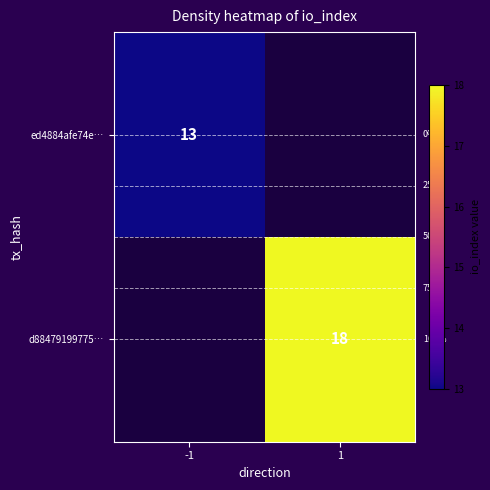

How many series are shown in this chart?

2